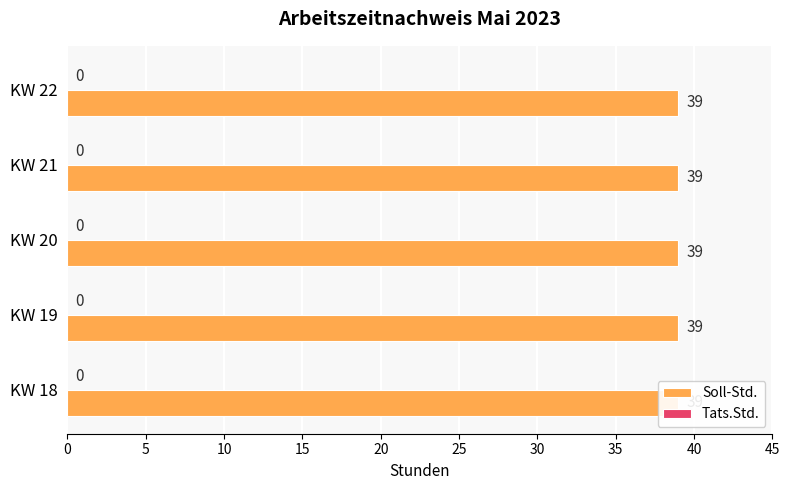

The value of Soll-Std. at KW 18 is 39. True or false?

True